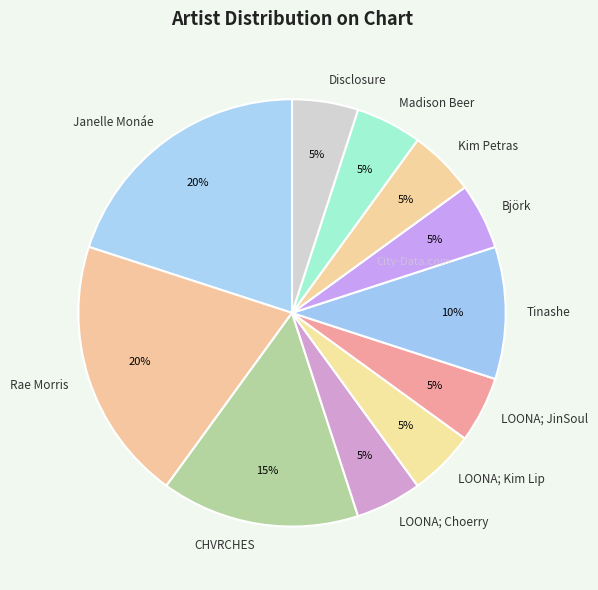

Is the sum of Rae Morris and Tinashe greater than half?

No